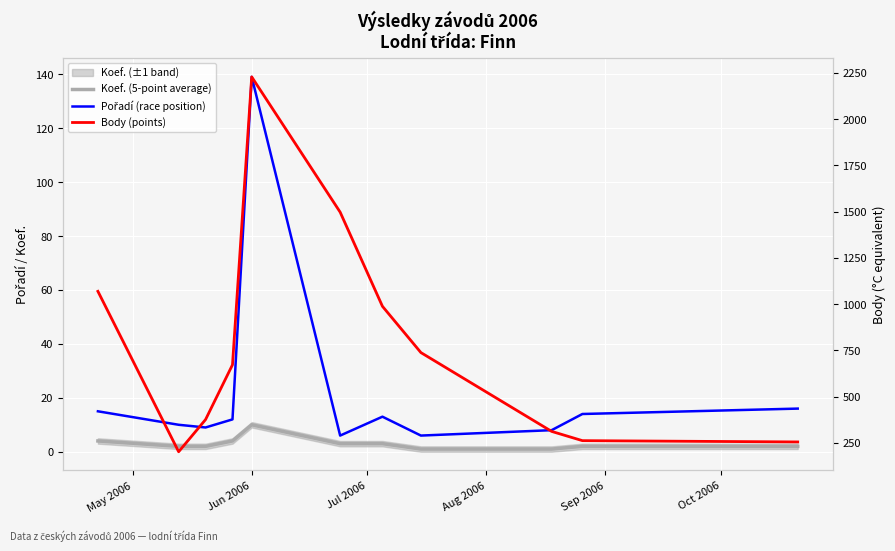

Is it true that Body (points) equals 405 at 10?

False